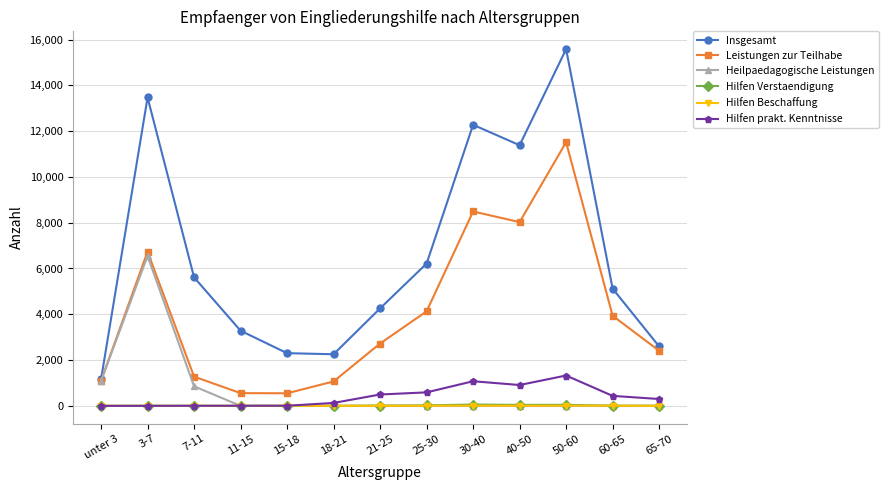

Which series has the largest total across all categories?

Insgesamt